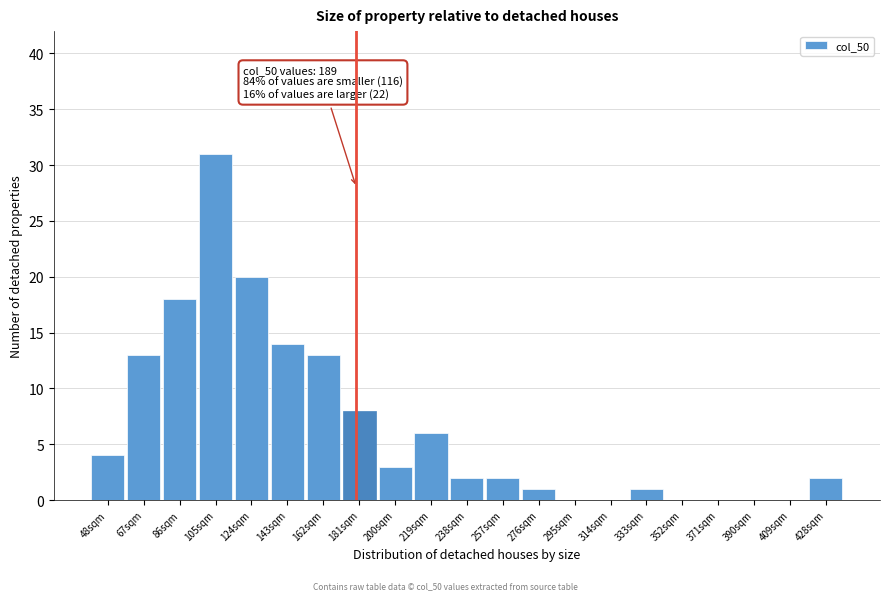

Reading right to left, extract all data points from this chart.

428sqm=2	409sqm=0	390sqm=0	371sqm=0	352sqm=0	333sqm=1	314sqm=0	295sqm=0	276sqm=1	257sqm=2	238sqm=2	219sqm=6	200sqm=3	181sqm=8	162sqm=13	143sqm=14	124sqm=20	105sqm=31	86sqm=18	67sqm=13	48sqm=4